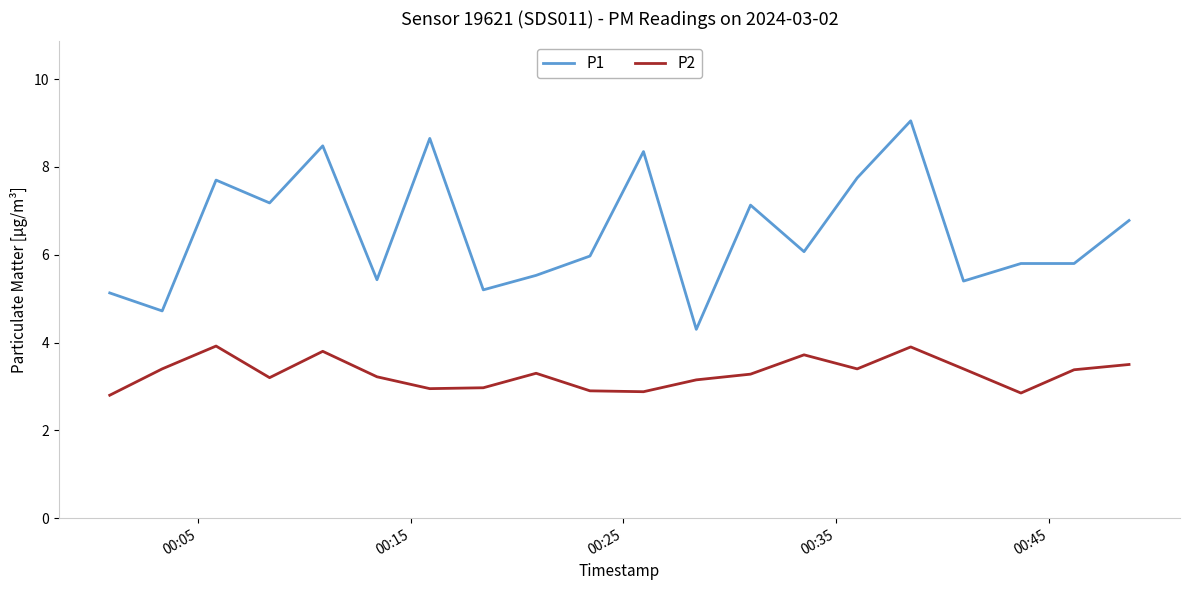

Which series has the widest spread of values?

P1